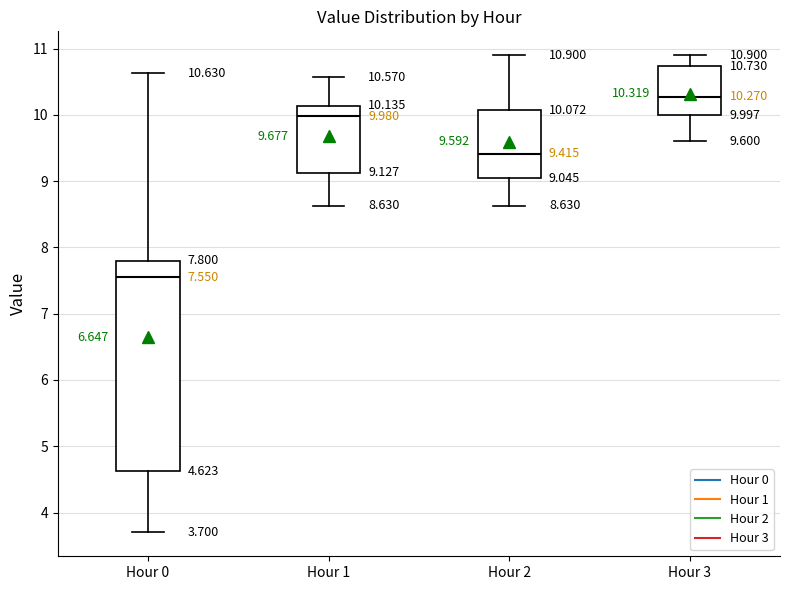

Comparing the boxes themselves (not the whiskers), which one is the tallest?

Hour 0